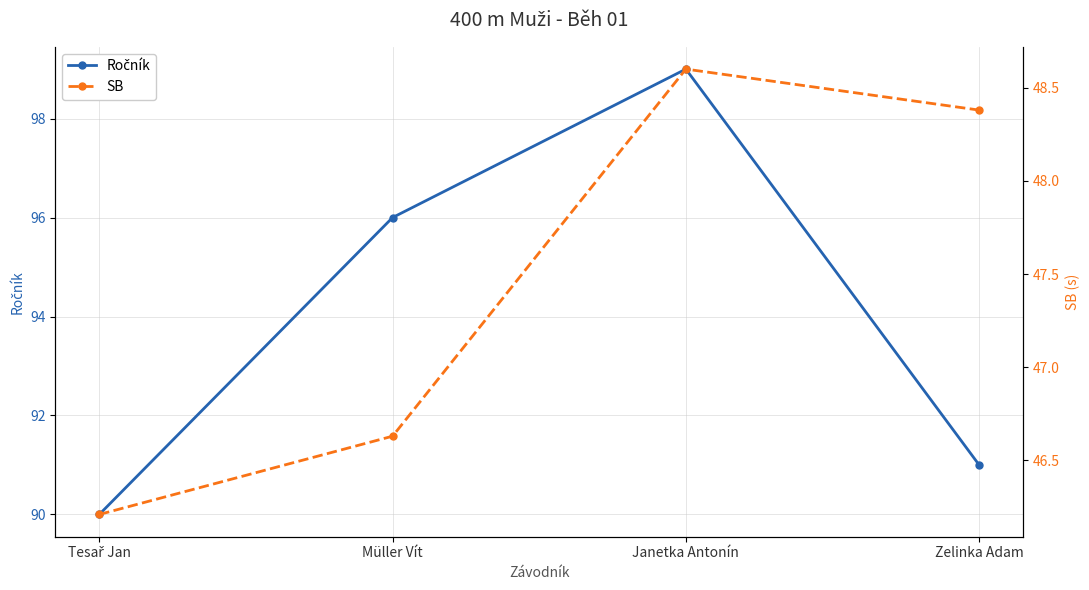

Does the chart have visible grid lines?

Yes